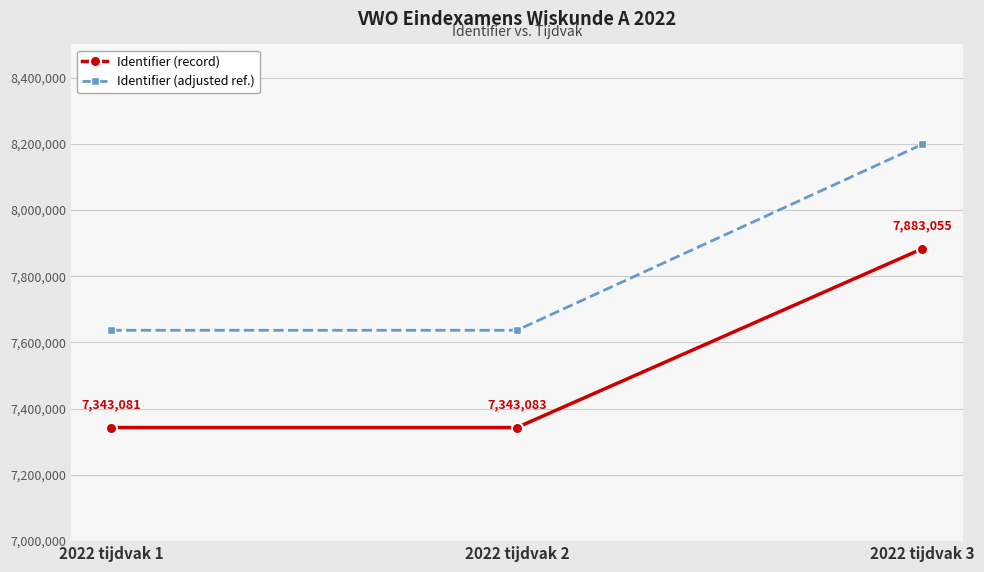

What is the average value of the Identifier (record) series?

7523073.0